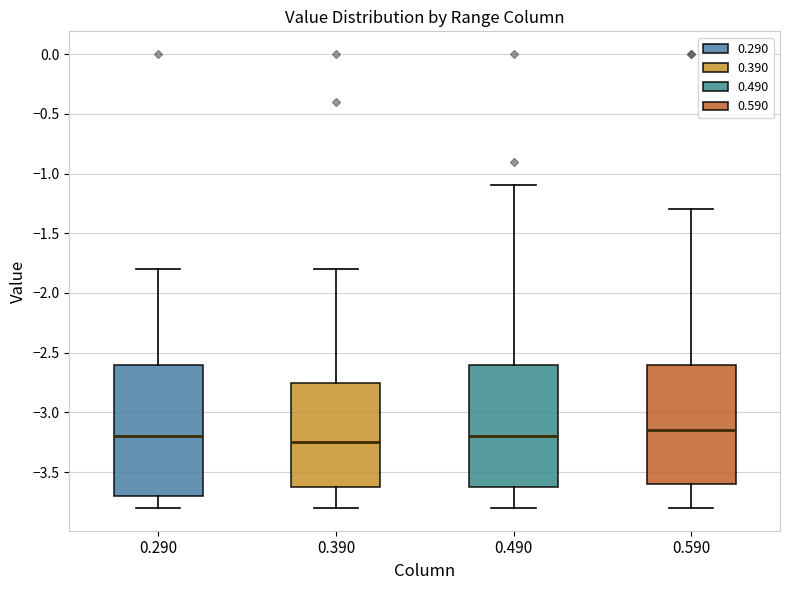

Which box is the tallest, from its lower edge to its upper edge?

0.290